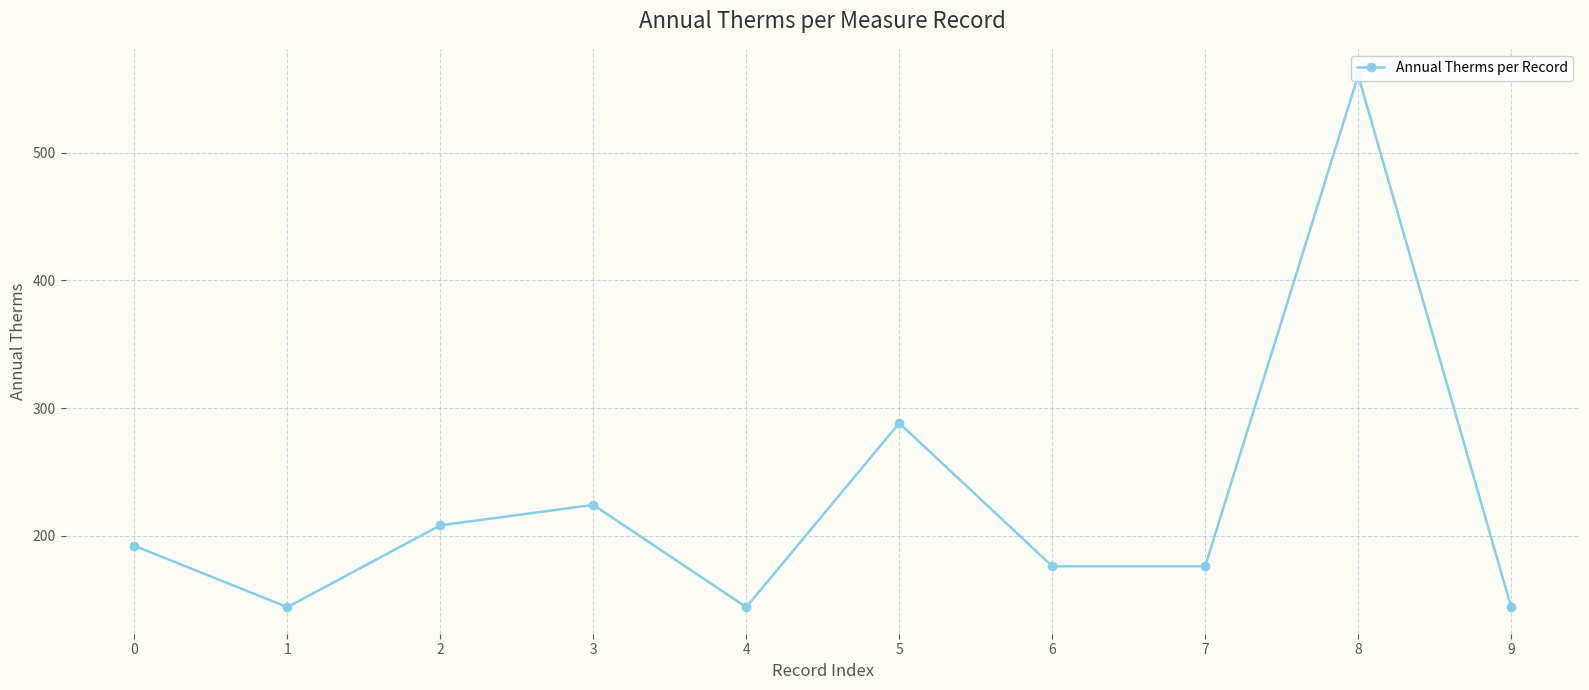

What is the sum of the values at 3 and 8?

784.6